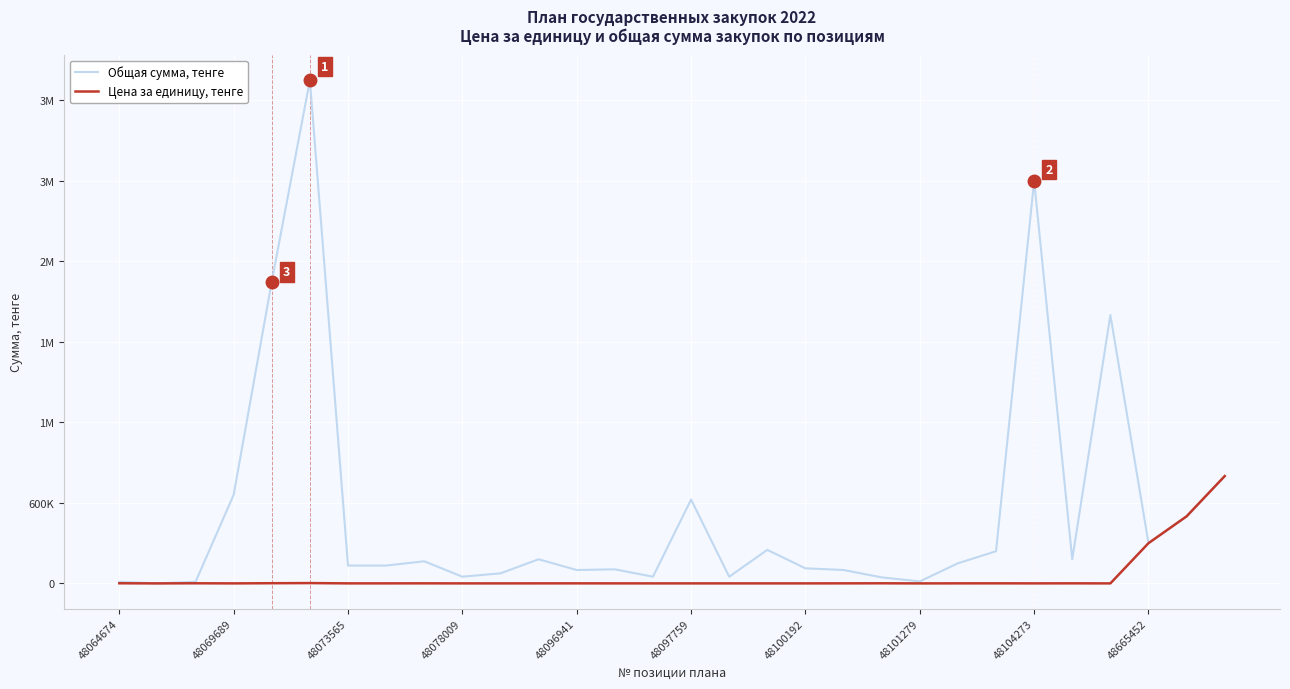

Does the chart have visible grid lines?

Yes